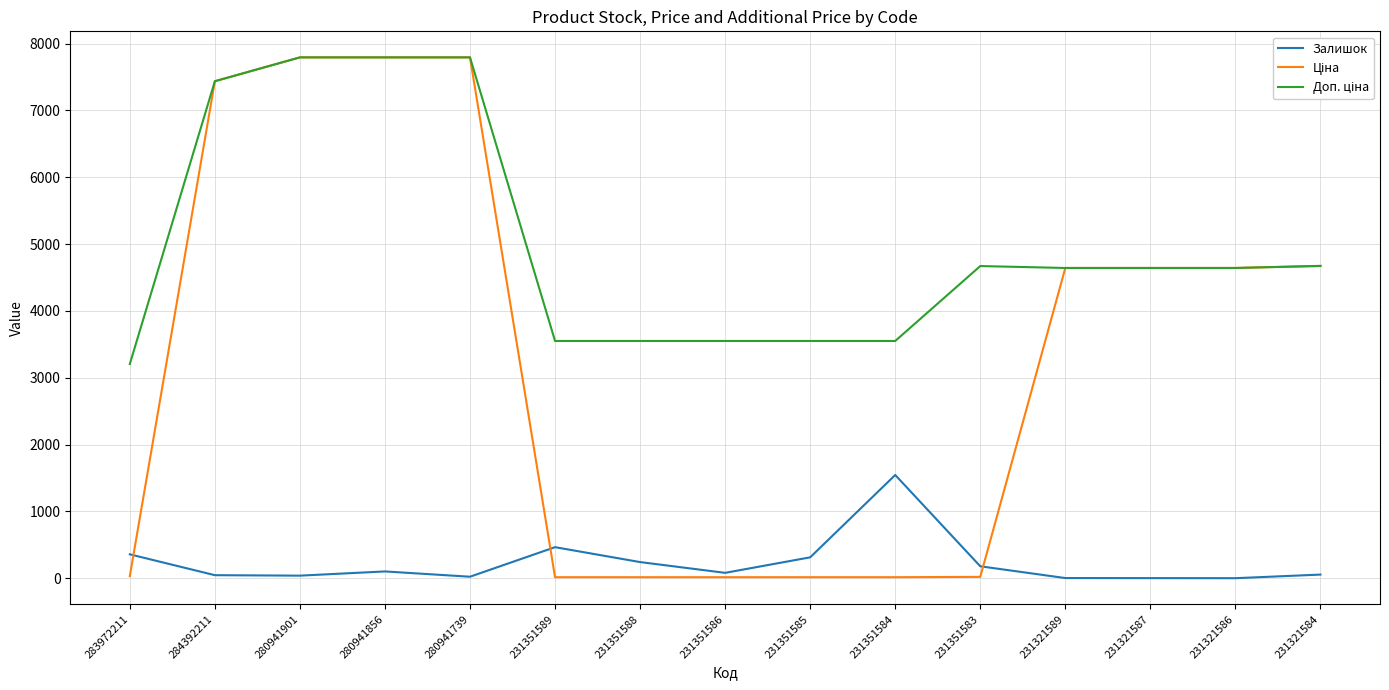

Does the chart have visible grid lines?

Yes